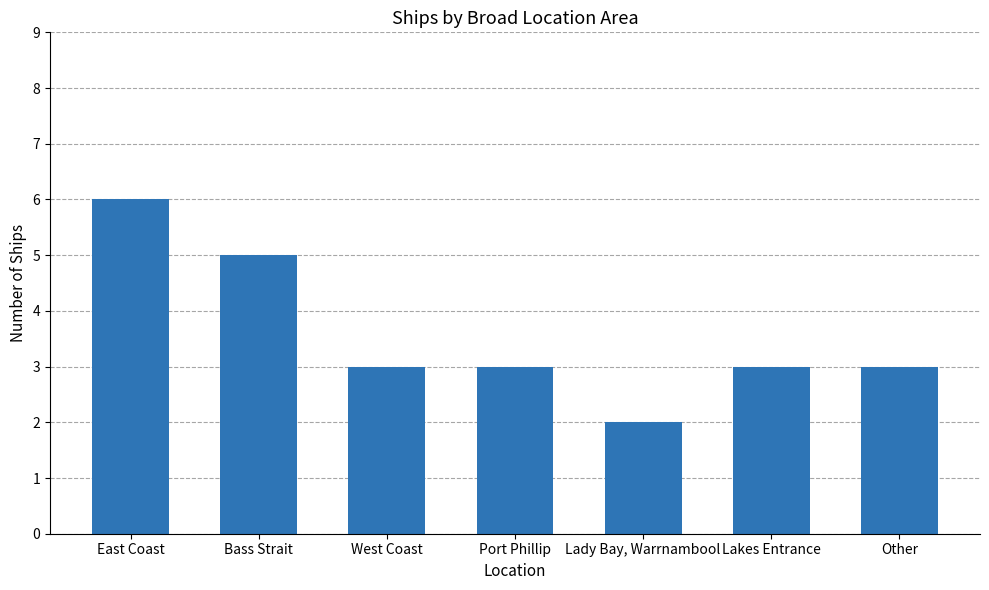

At which category does the chart reach its peak across all series?

East Coast